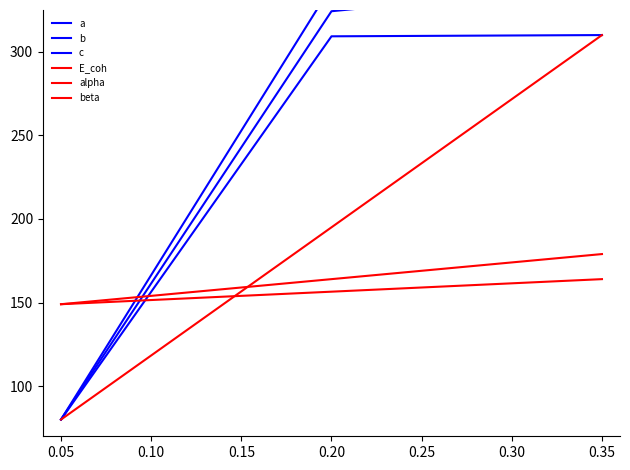

Which series has the largest total across all categories?

c